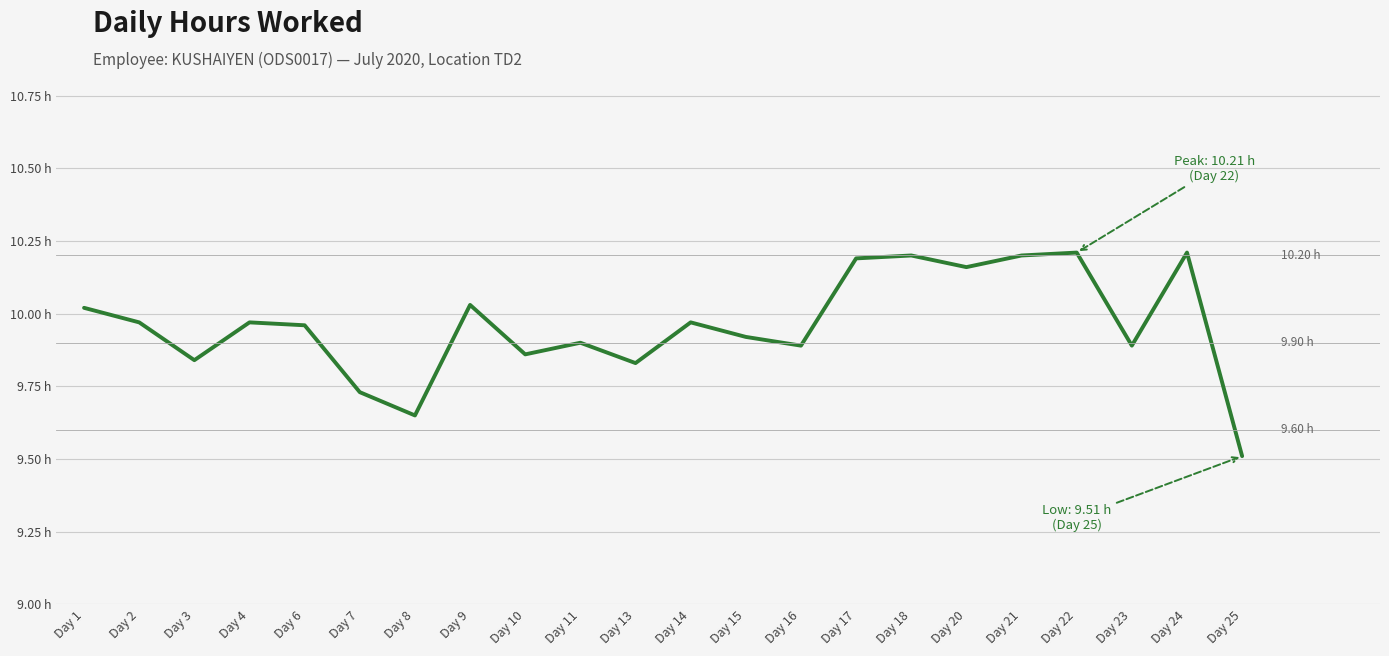

What is the difference between the second highest and second lowest values?

0.6